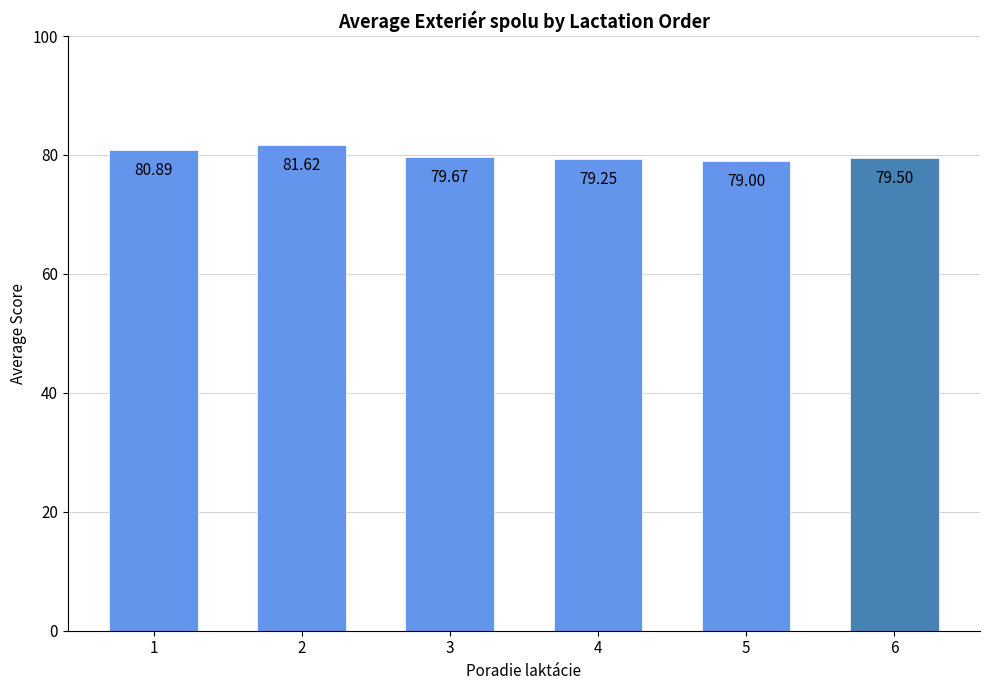

At which label is the value closest to 80?

3